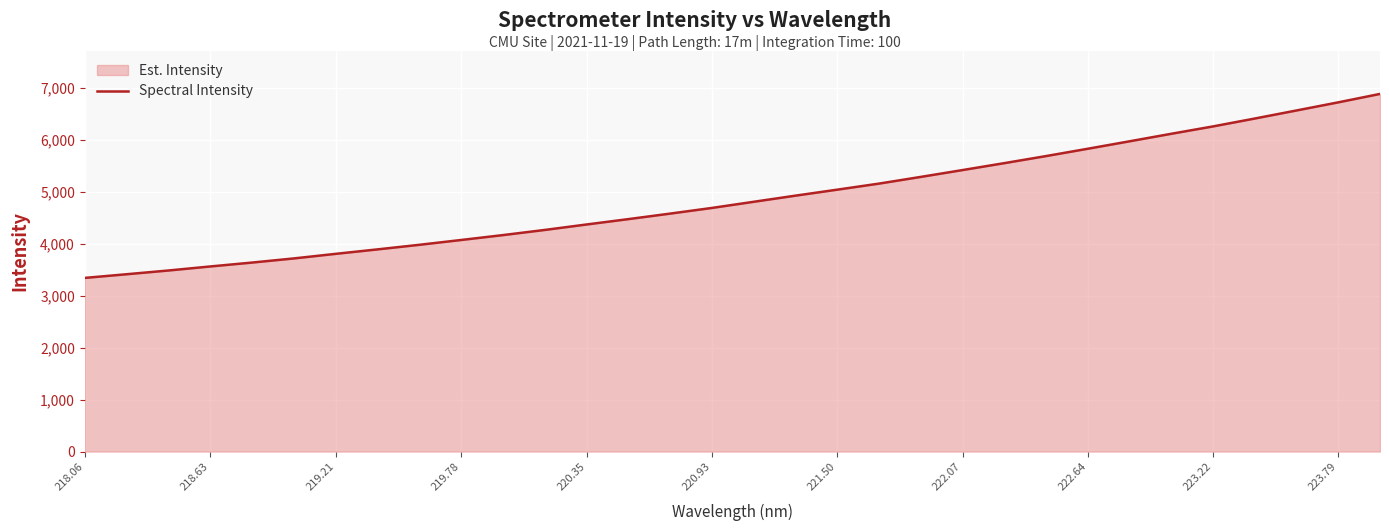

How many lines are shown in the chart?

1